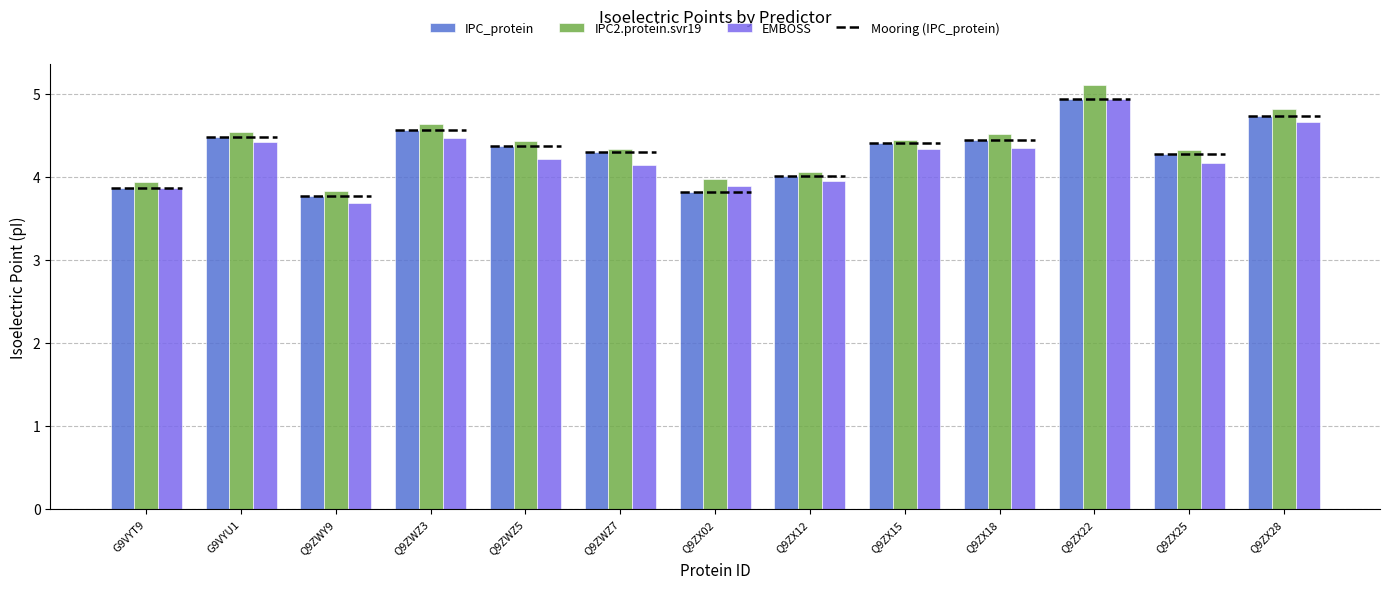

The value of EMBOSS at G9VYU1 is 2.7. True or false?

False